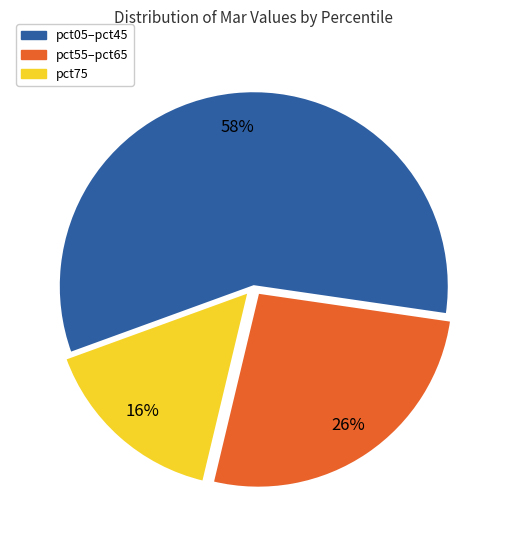

Is there any slice that represents more than half of the pie?

Yes